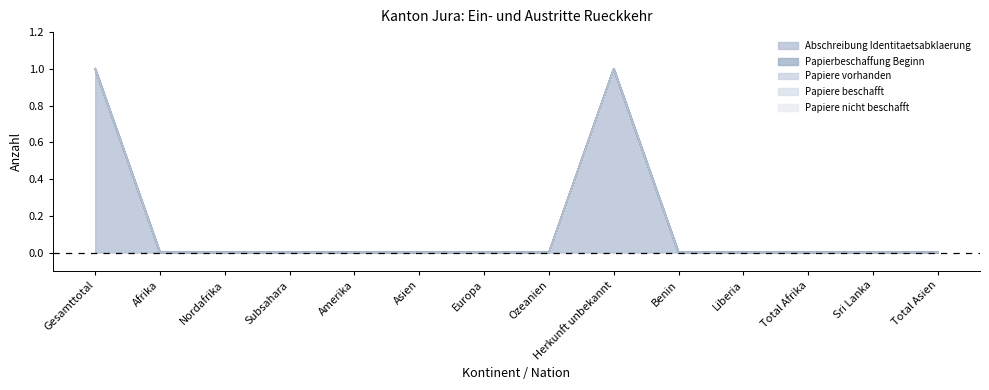

Reading left to right, extract all data points from this chart.

Abschreibung Identitaetsabklaerung: Gesamttotal=1	Afrika=0	Nordafrika=0	Subsahara=0	Amerika=0	Asien=0	Europa=0	Ozeanien=0	Herkunft unbekannt=1	Benin=0	Liberia=0	Total Afrika=0	Sri Lanka=0	Total Asien=0
Papierbeschaffung Beginn: Gesamttotal=0	Afrika=0	Nordafrika=0	Subsahara=0	Amerika=0	Asien=0	Europa=0	Ozeanien=0	Herkunft unbekannt=0	Benin=0	Liberia=0	Total Afrika=0	Sri Lanka=0	Total Asien=0
Papiere vorhanden: Gesamttotal=0	Afrika=0	Nordafrika=0	Subsahara=0	Amerika=0	Asien=0	Europa=0	Ozeanien=0	Herkunft unbekannt=0	Benin=0	Liberia=0	Total Afrika=0	Sri Lanka=0	Total Asien=0
Papiere beschafft: Gesamttotal=0	Afrika=0	Nordafrika=0	Subsahara=0	Amerika=0	Asien=0	Europa=0	Ozeanien=0	Herkunft unbekannt=0	Benin=0	Liberia=0	Total Afrika=0	Sri Lanka=0	Total Asien=0
Papiere nicht beschafft: Gesamttotal=0	Afrika=0	Nordafrika=0	Subsahara=0	Amerika=0	Asien=0	Europa=0	Ozeanien=0	Herkunft unbekannt=0	Benin=0	Liberia=0	Total Afrika=0	Sri Lanka=0	Total Asien=0